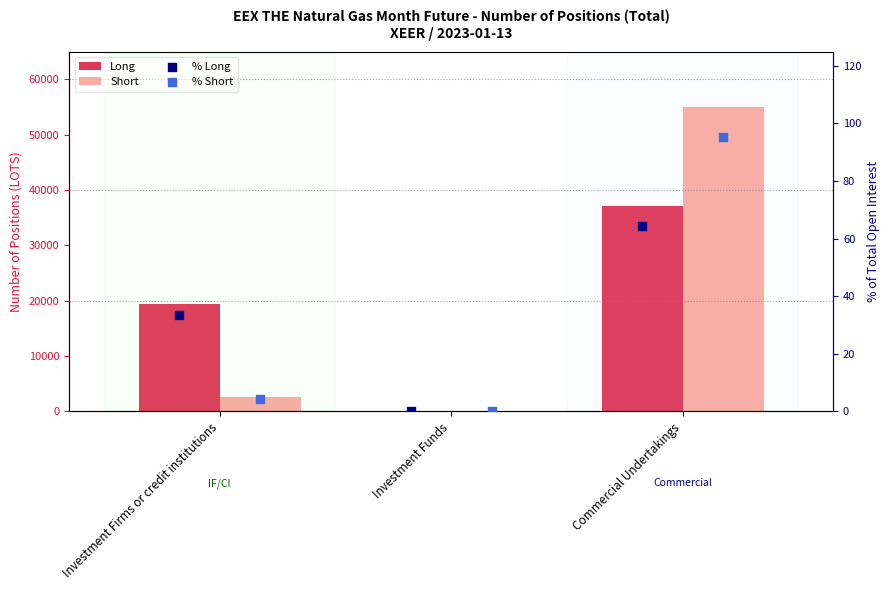

At which category is the sum across all series the highest?

Commercial Undertakings